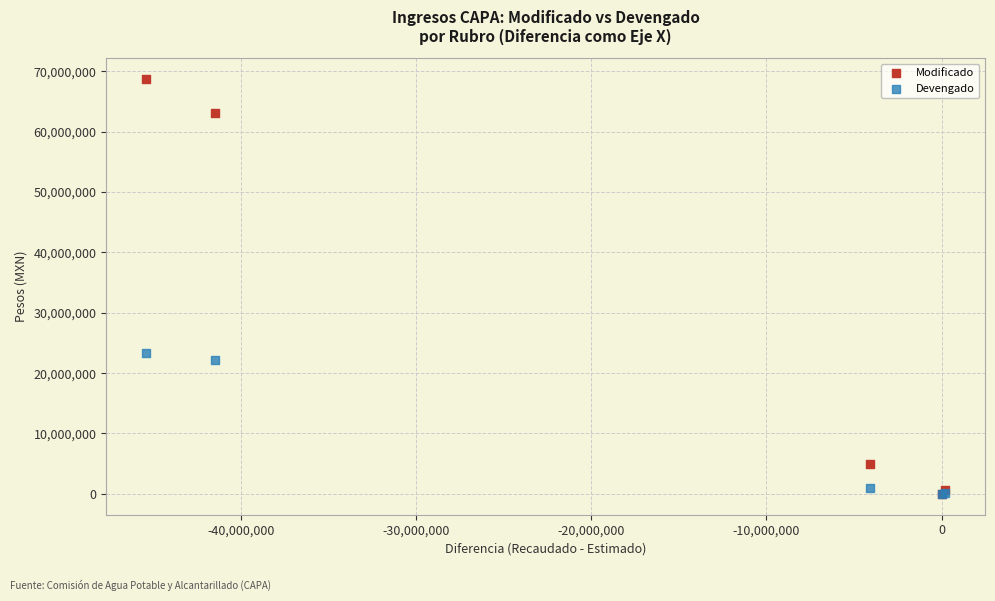

In the Modificado series, what Y value is closest to 34354400?

63109189.7